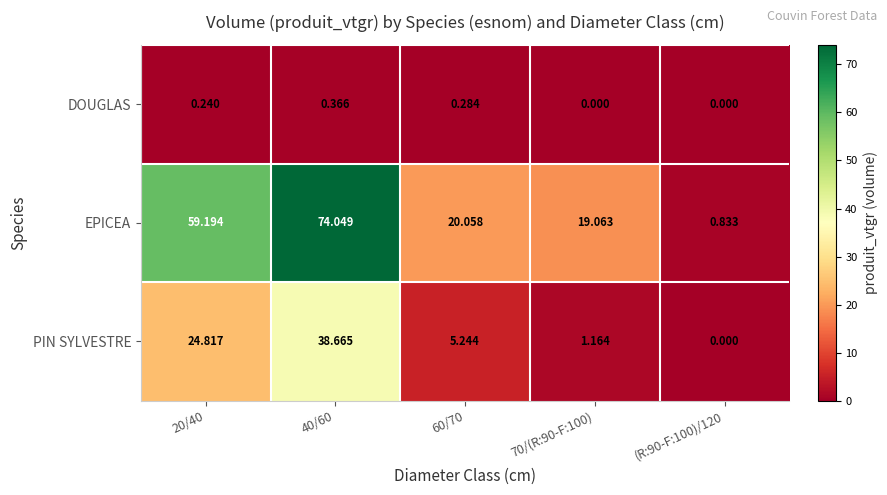

Which series has the widest spread of values?

EPICEA